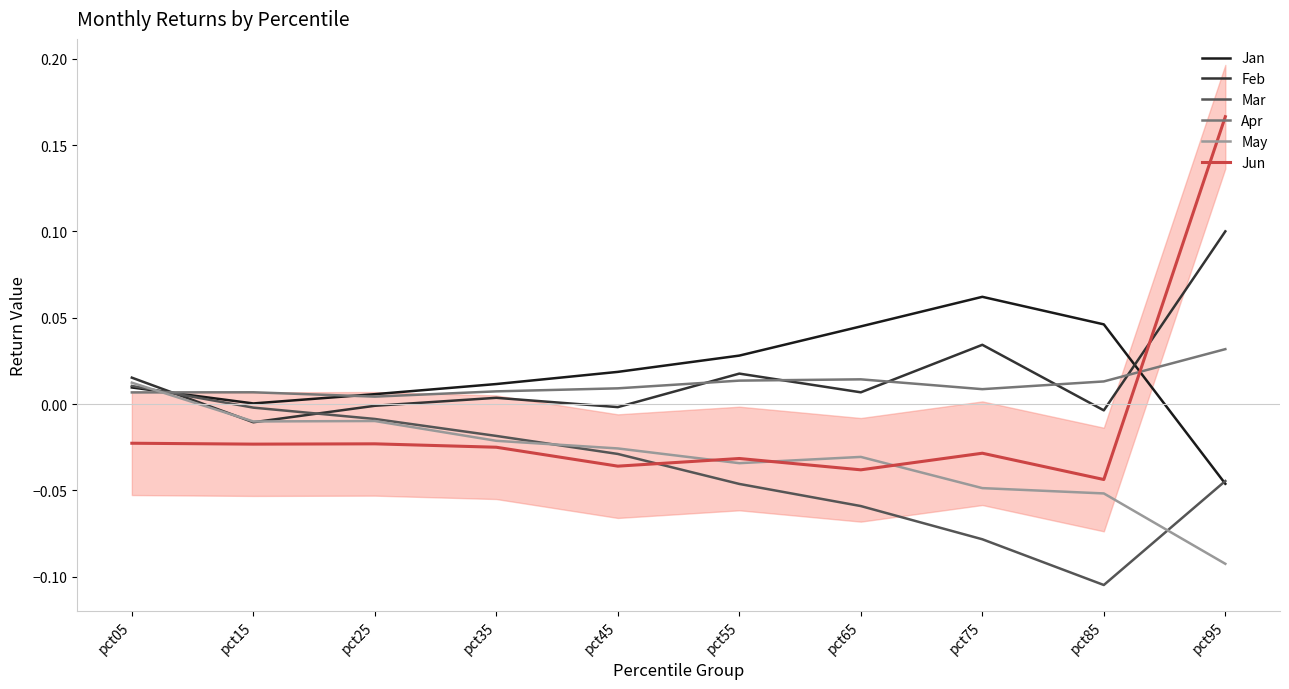

At which label is Apr closest to 0?

pct25